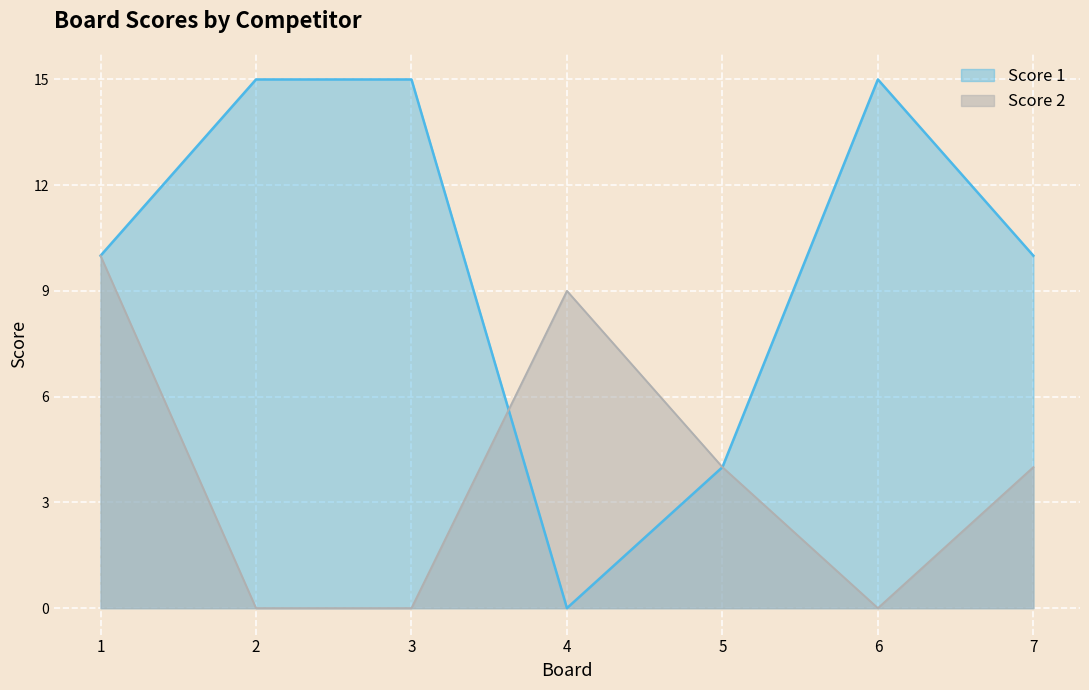

The Score 2 series shows 7 at 3. True or false?

False